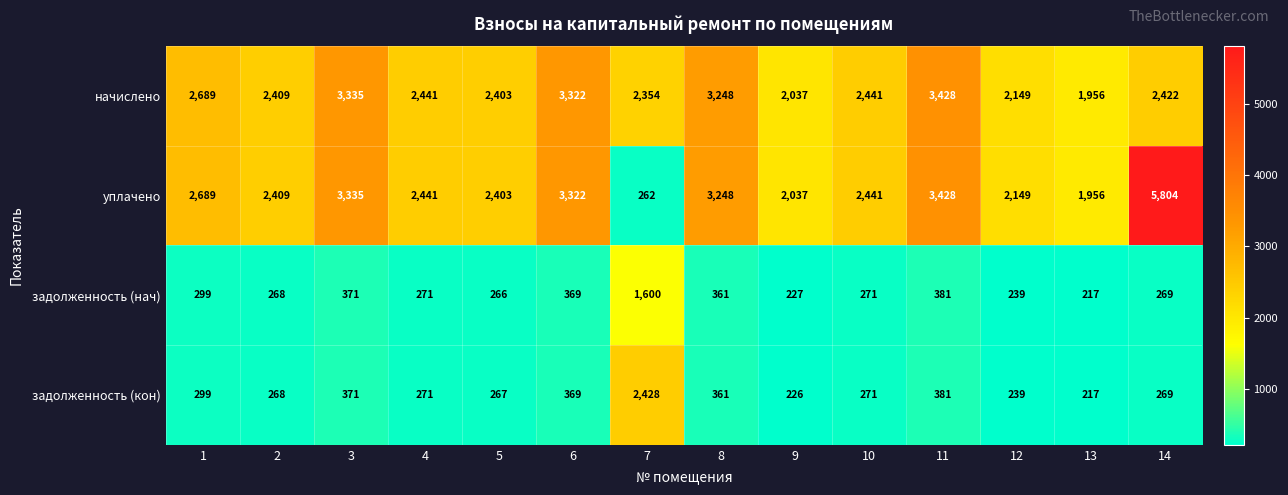

Which label corresponds to the largest value in the chart?

14